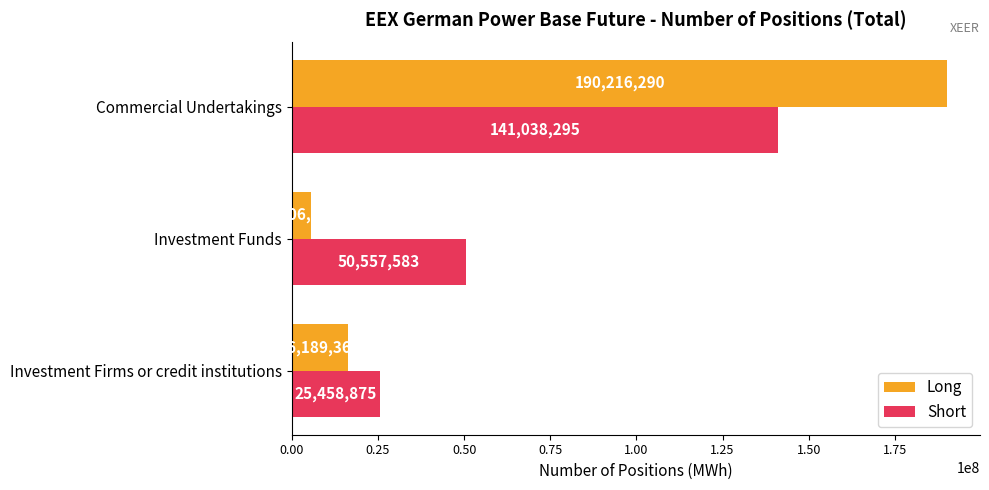

Is the value of Short at Investment Funds greater than the value of Long at Investment Firms or credit institutions?

Yes